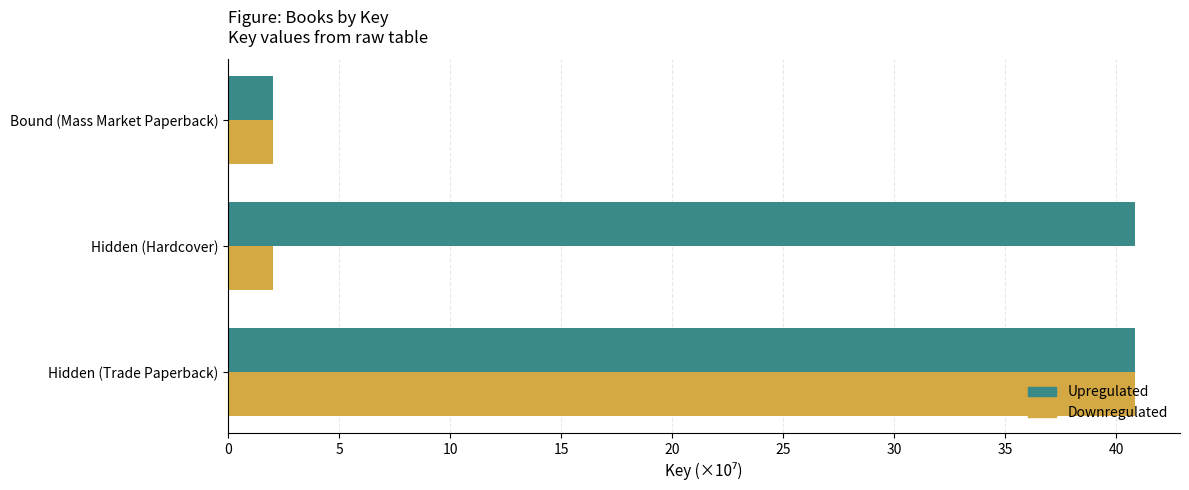

What is the average value of the Downregulated series?

14.9